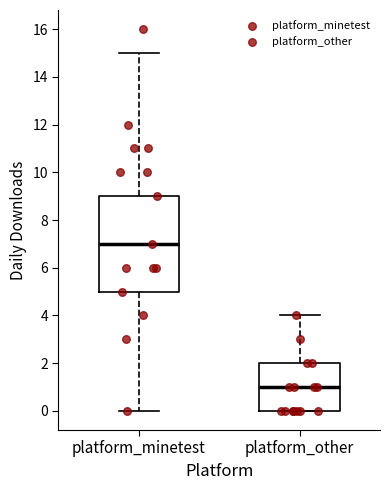

Comparing the boxes themselves (not the whiskers), which one is the tallest?

platform_minetest